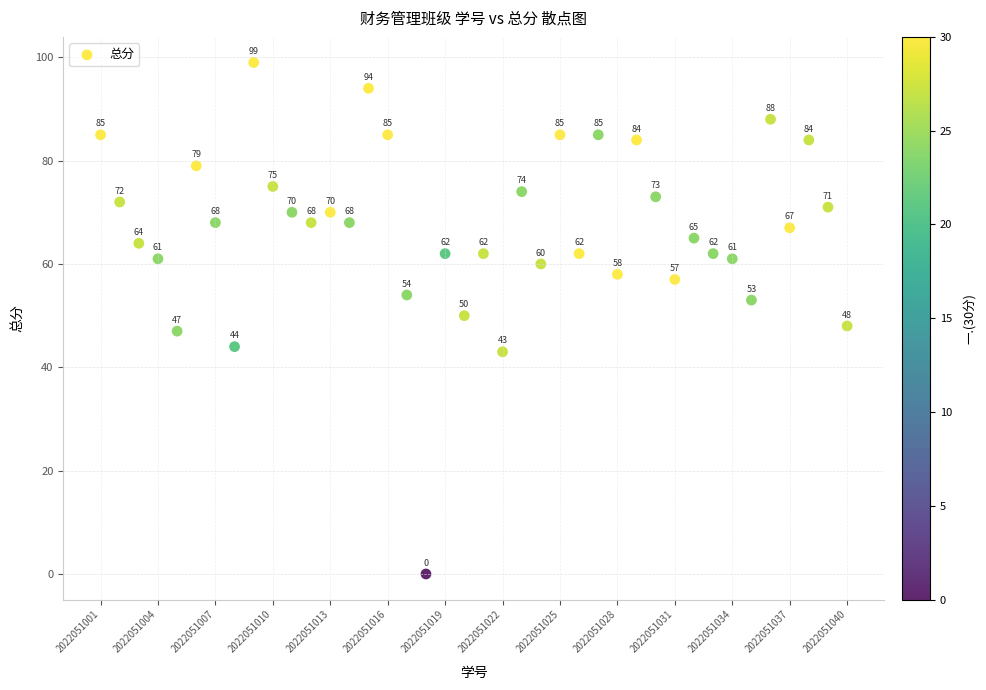

What is the range of X values (max minus min)?

39